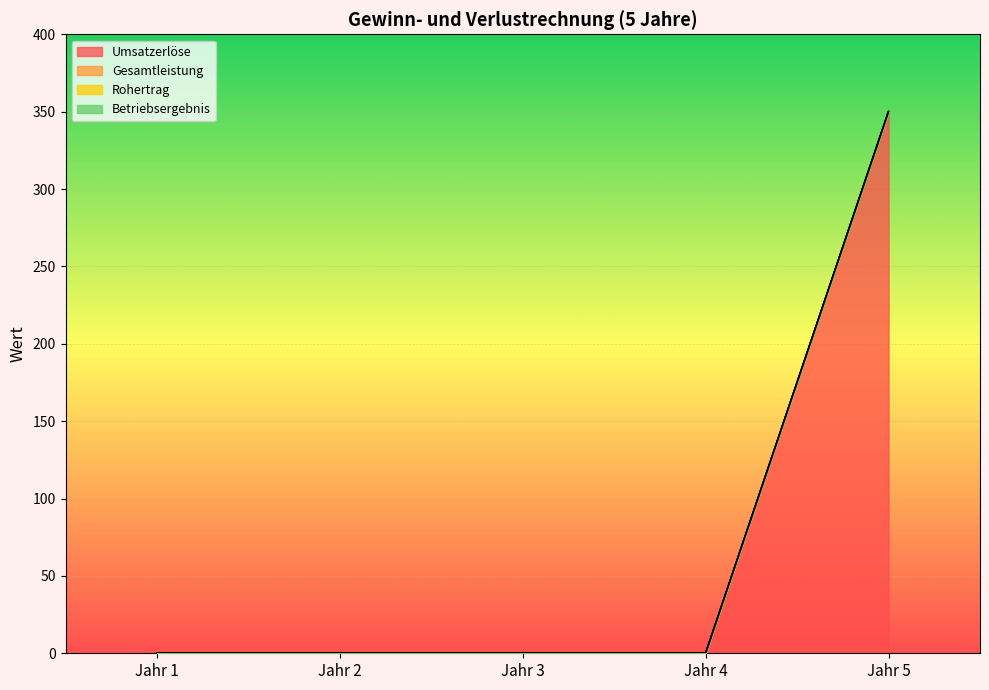

True or false: Betriebsergebnis has more than 0 points higher than both neighbors.

False